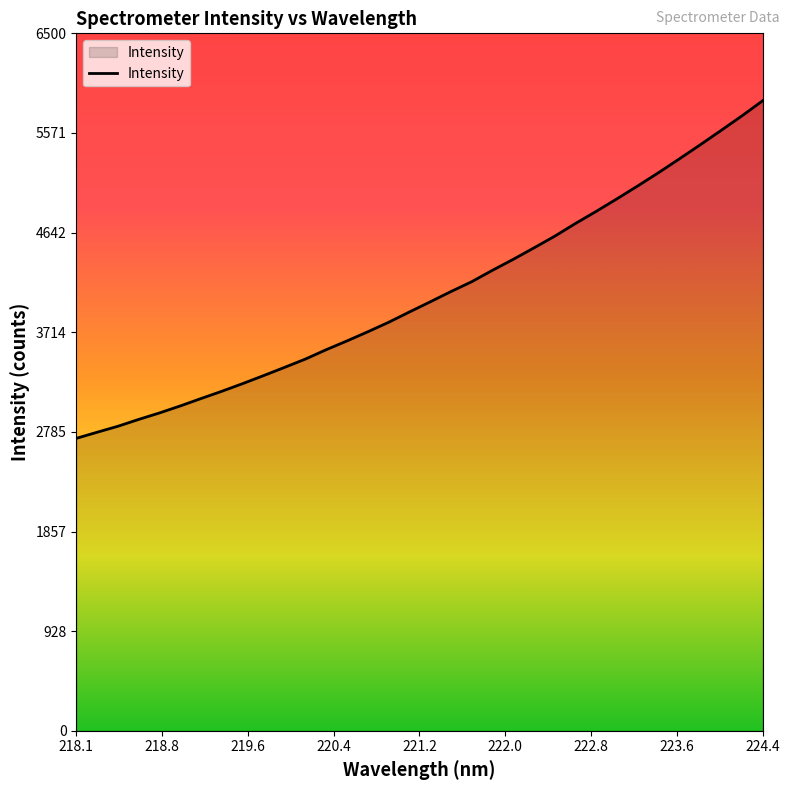

Reading left to right, extract all data points from this chart.

2725.1	2782.0	2837.9	2901.8	2962.3	3027.7	3096.8	3164.6	3236.0	3310.3	3386.4	3463.7	3551.0	3633.0	3718.1	3806.4	3902.6	3997.1	4093.3	4185.1	4291.8	4394.0	4501.1	4610.2	4729.1	4842.1	4959.4	5079.6	5203.1	5331.3	5462.1	5595.5	5730.6	5871.8